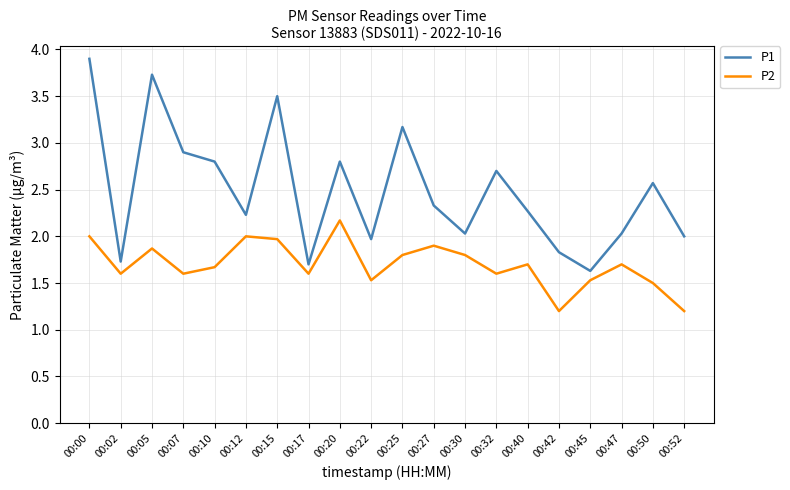

List the series in order of their peak value, highest first.

P1, P2